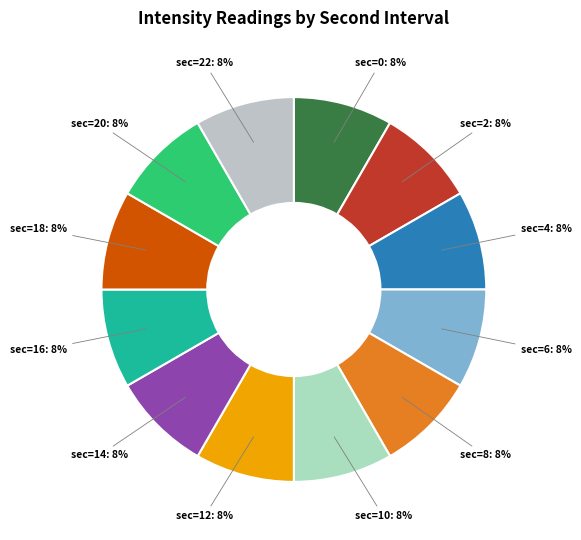

How many segments does this pie chart have?

12